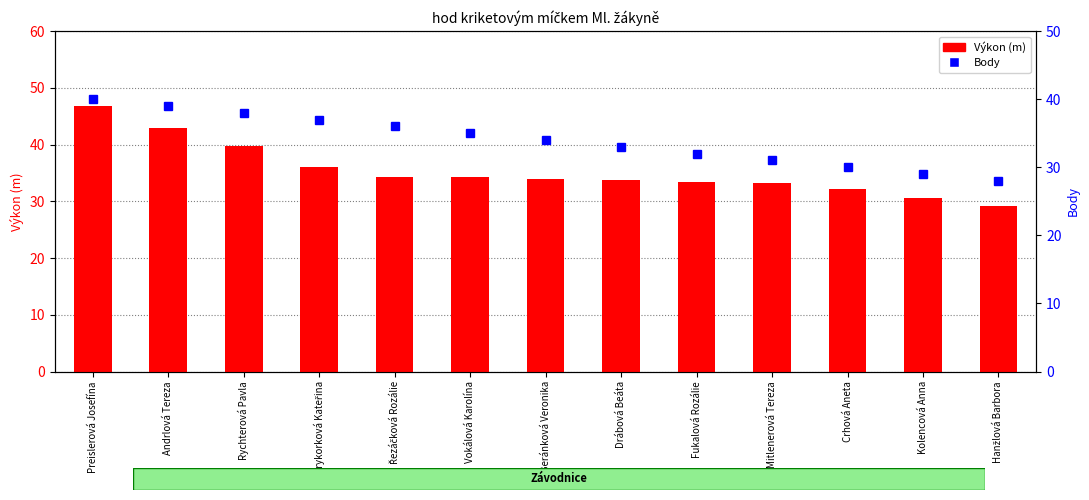

How many values in the Výkon (m) series are below 33?

3